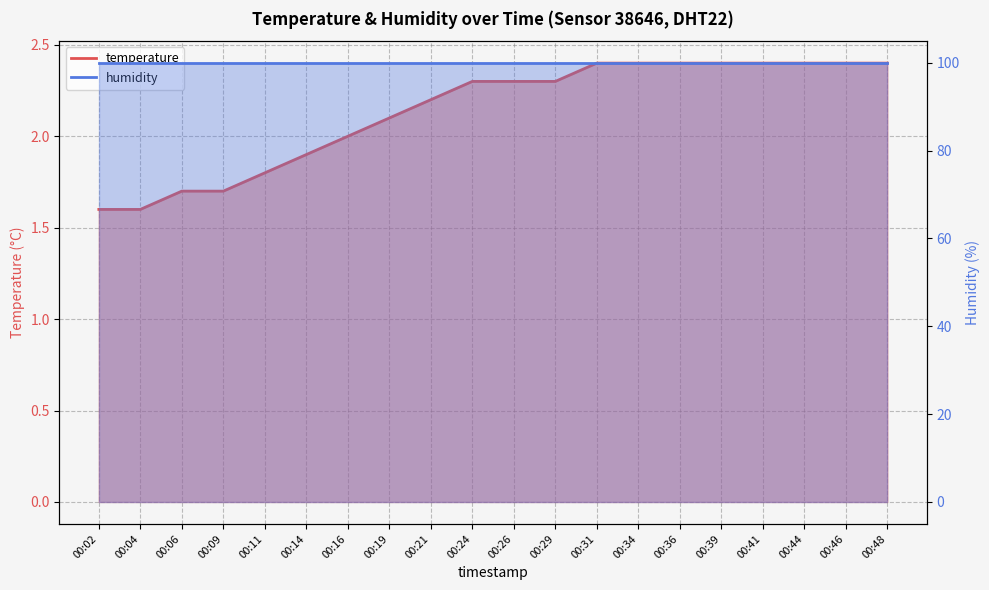

Reading left to right, list all the values displayed in this chart.

1.6	1.6	1.7	1.7	1.8	1.9	2.0	2.1	2.2	2.3	2.3	2.3	2.4	2.4	2.4	2.4	2.4	2.4	2.4	2.4